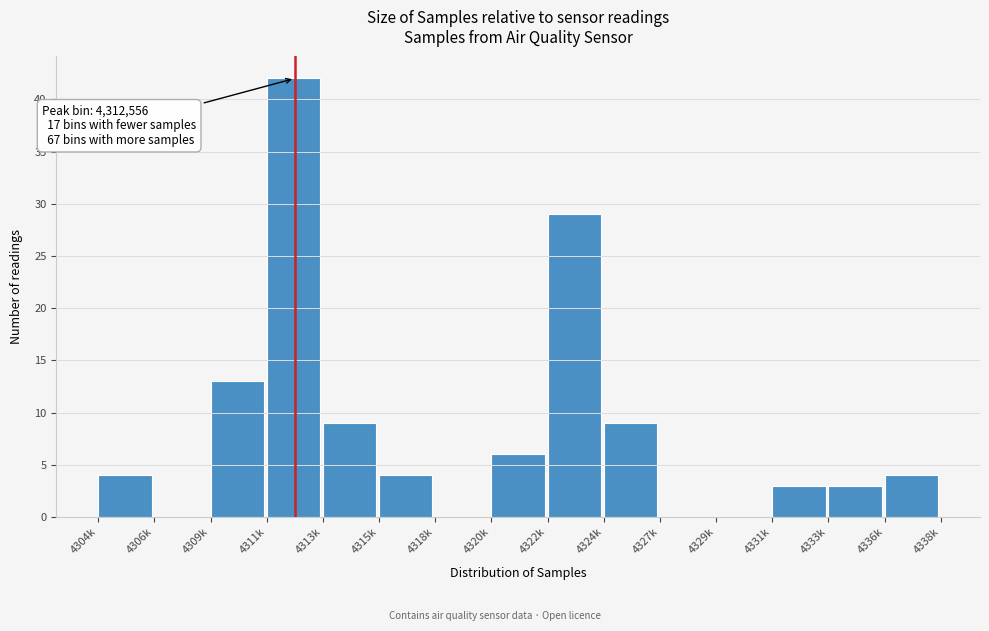

Reading right to left, what are all the values shown in this chart?

4336k=4	4333k=3	4331k=3	4329k=0	4327k=0	4324k=9	4322k=29	4320k=6	4318k=0	4315k=4	4313k=9	4311k=42	4309k=13	4306k=0	4304k=4